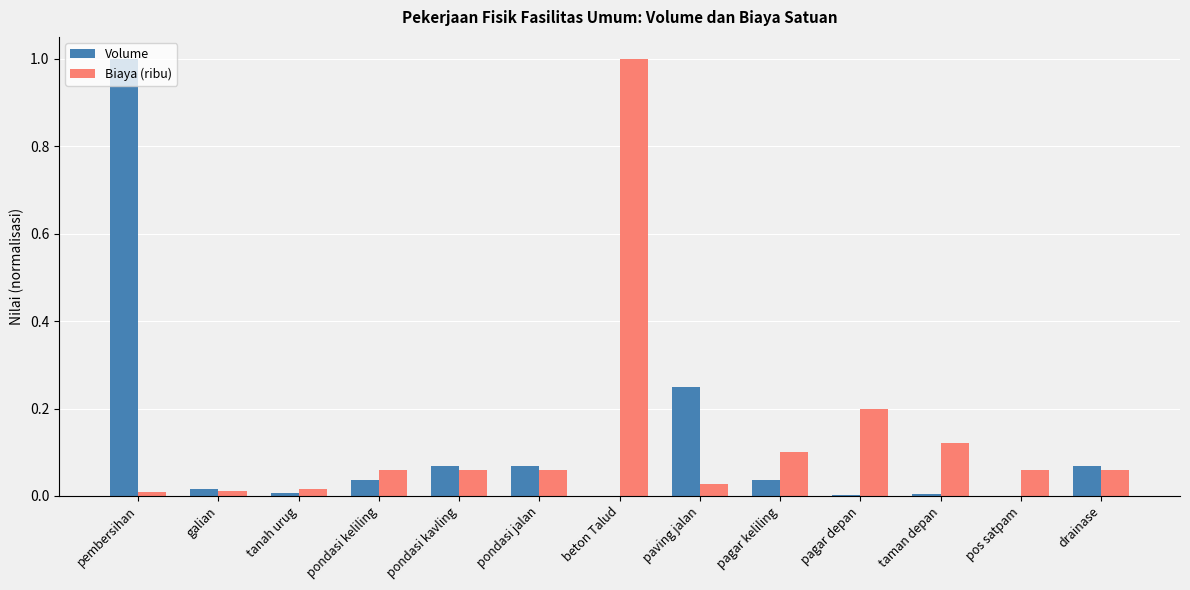

Is it true that Biaya (ribu) equals 0.6 at beton Talud?

False